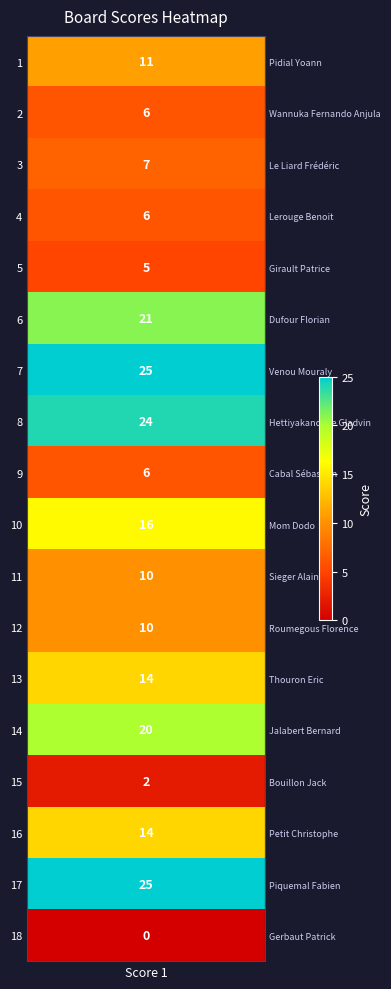

List the labels in order of value, smallest first.

Gerbaut Patrick, Bouillon Jack, Girault Patrice, Wannuka Fernando Anjula, Lerouge Benoit, Cabal Sébastien, Le Liard Frédéric, Sieger Alain, Roumegous Florence, Pidial Yoann, Thouron Eric, Petit Christophe, Mom Dodo, Jalabert Bernard, Dufour Florian, Hettiyakandage Gladvin, Venou Mouraly, Piquemal Fabien